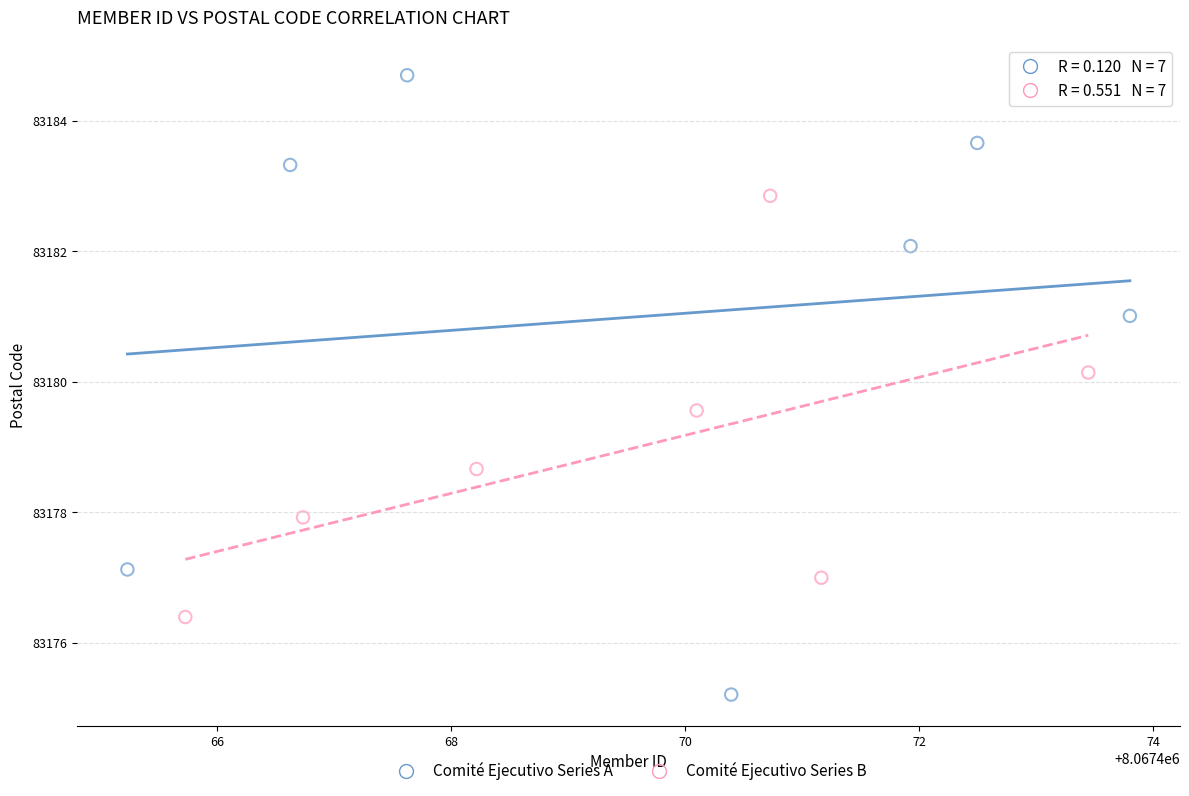

Which series has the largest Y range (max minus min)?

Comité Ejecutivo Series A